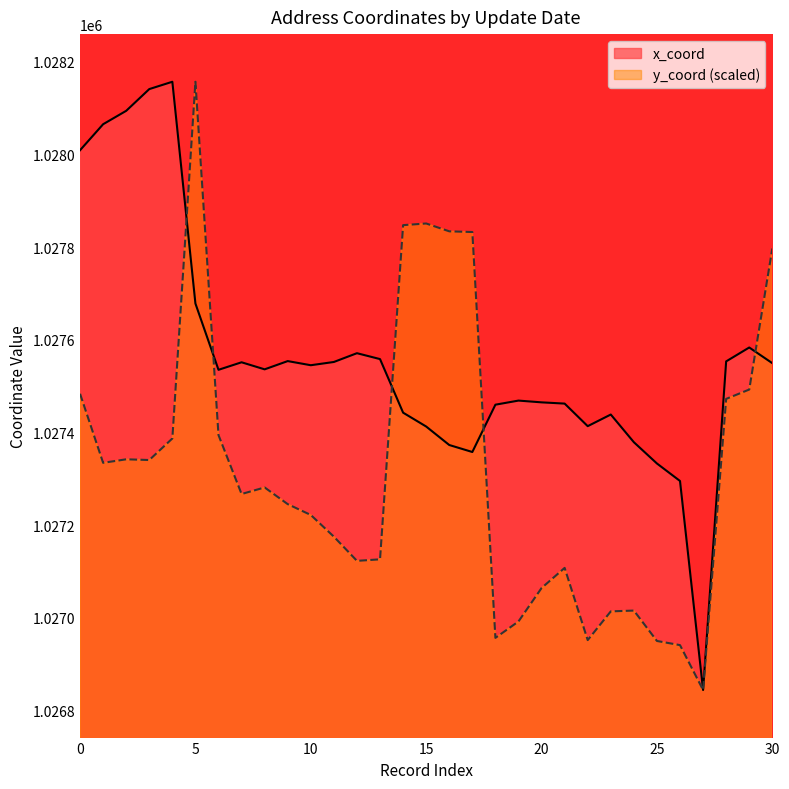

Rank the series by their average value, from lowest to highest.

y_coord (scaled), x_coord